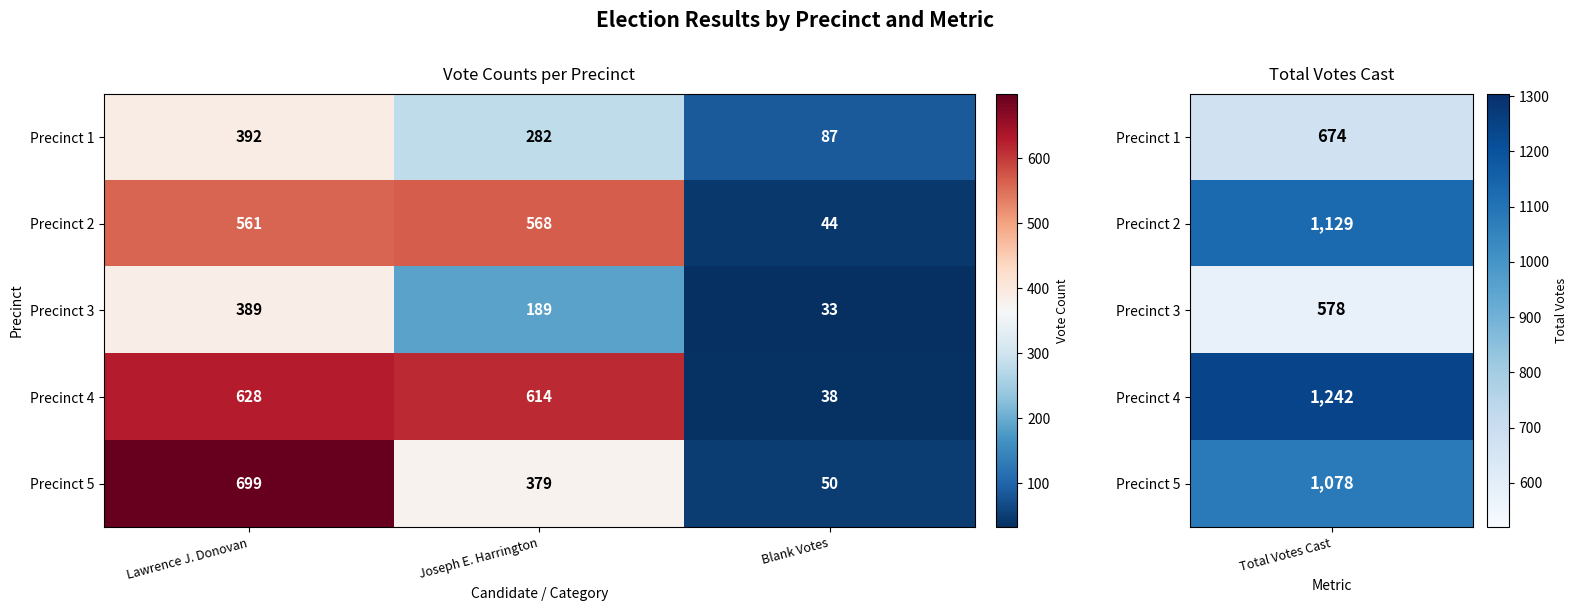

Is it true that Precinct 1 equals 282 at Joseph E. Harrington?

True